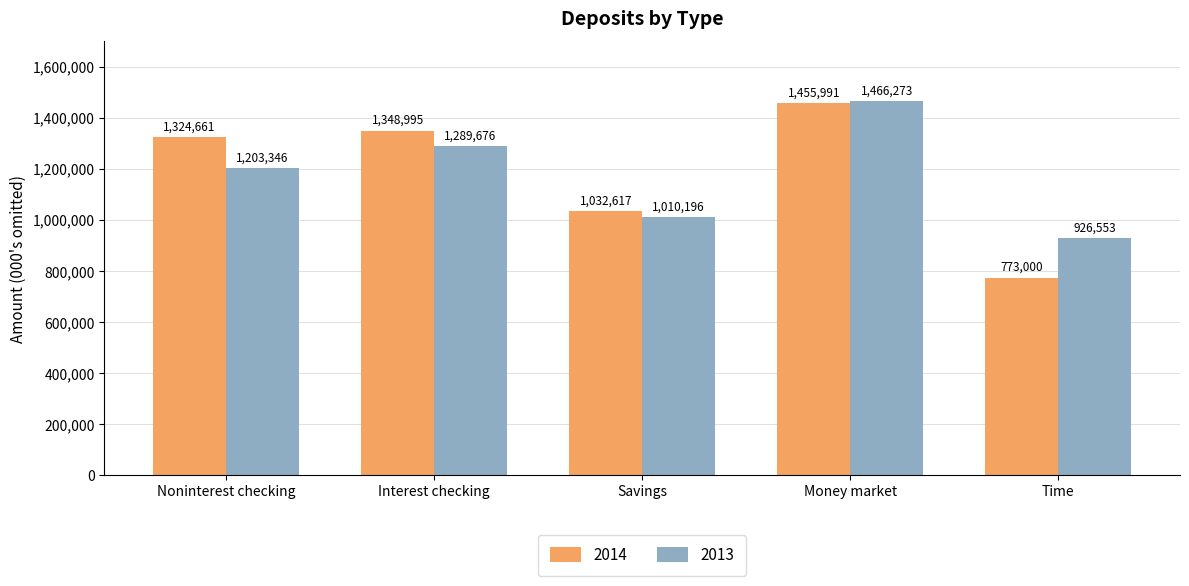

What is the total value across all series at Money market?

2922264